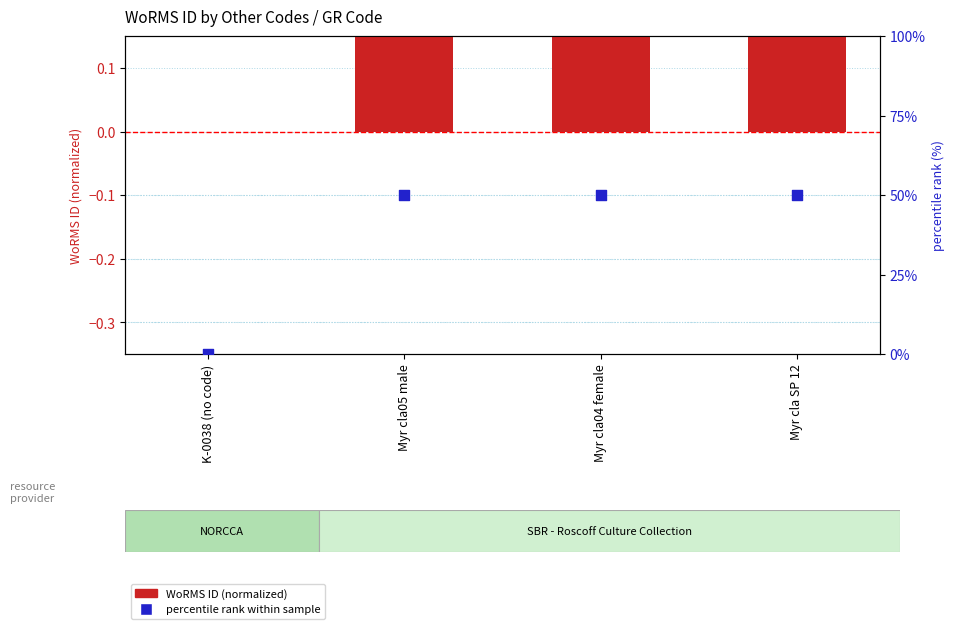

At which category is the sum across all series the highest?

Myr cla05 male